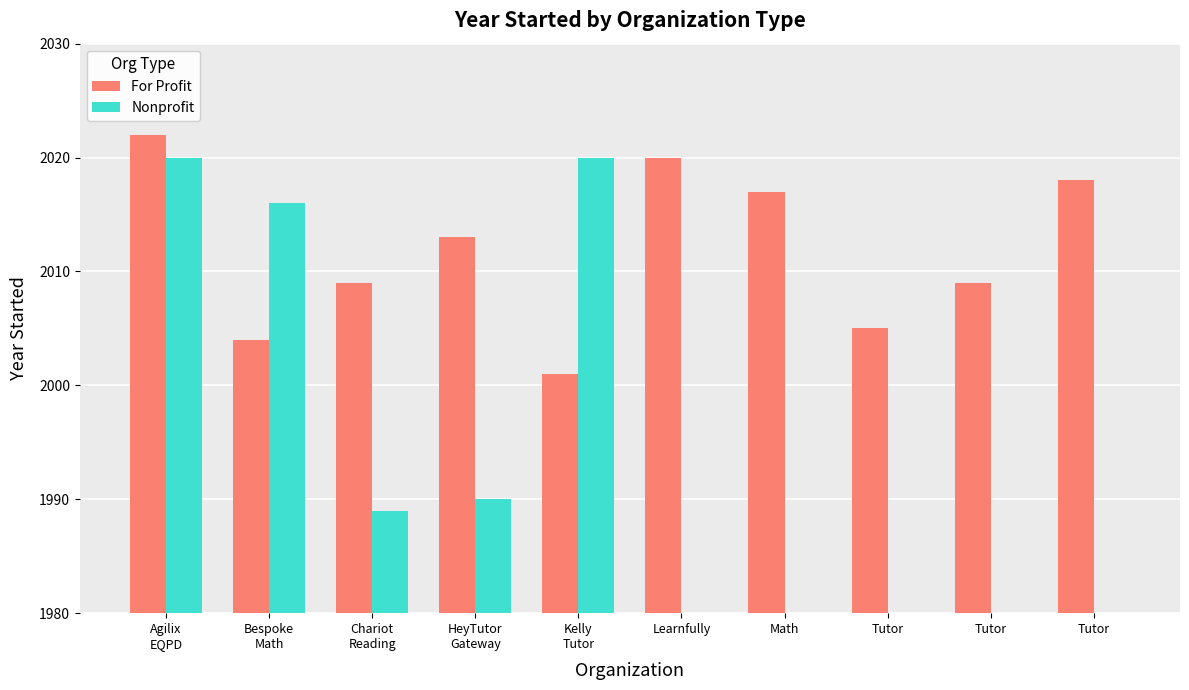

What is the sum of the For Profit values at Agilix
EQPD and HeyTutor
Gateway?

4035